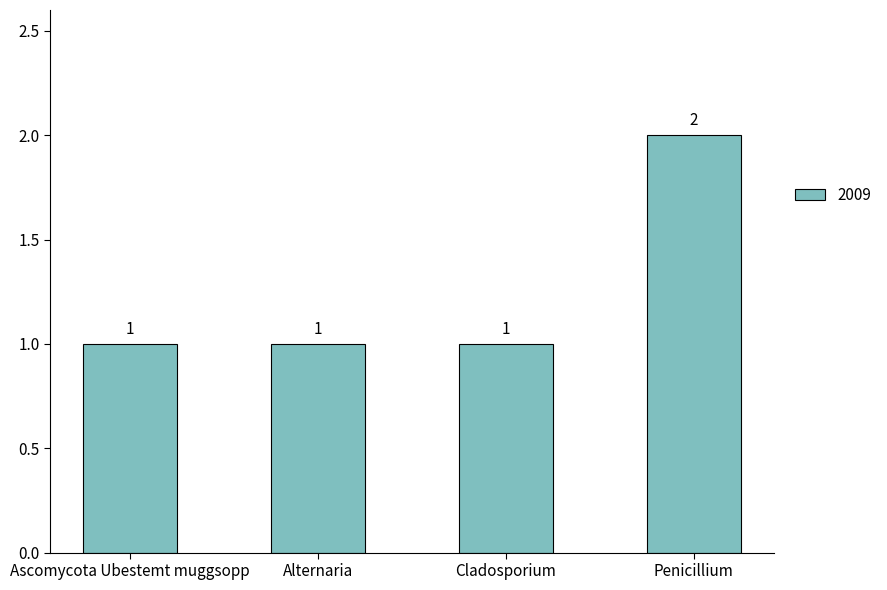

Is it true that the value at Penicillium is 2?

True